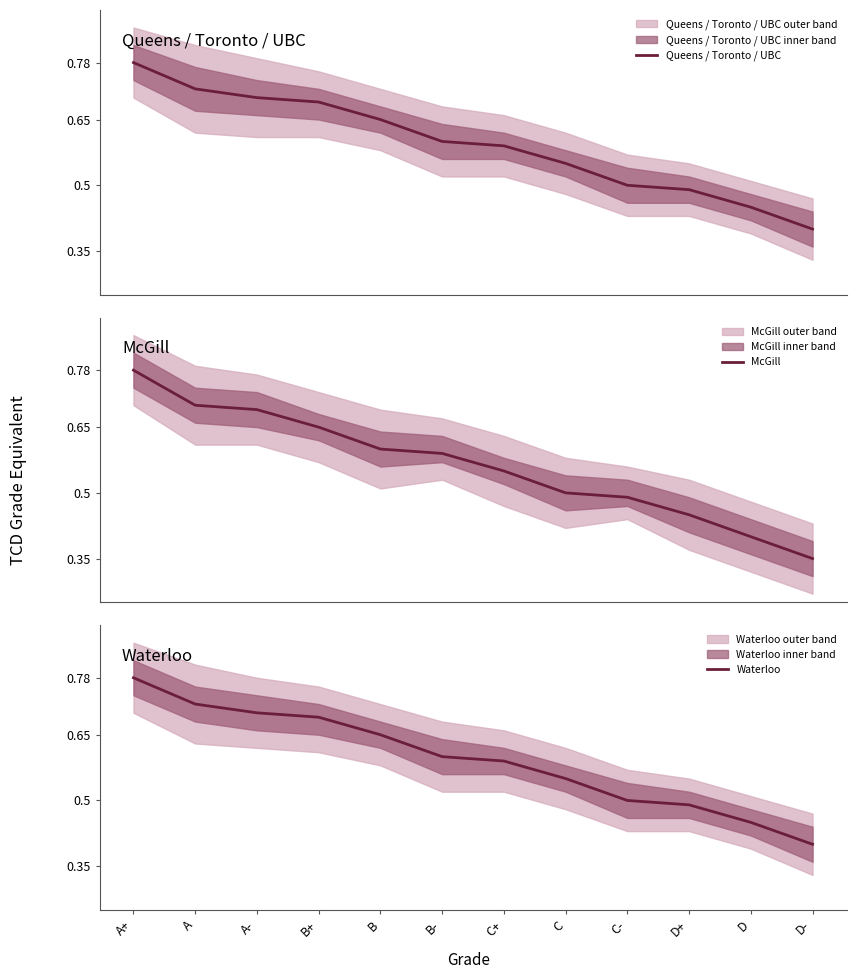

Count the Waterloo values in the range 0 to 1.

12